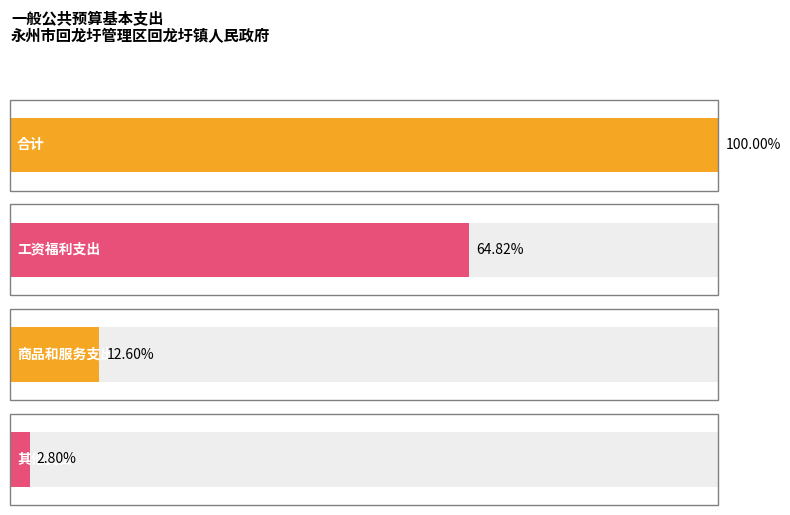

What is the label of the 3rd bar from the right?

工资福利支出